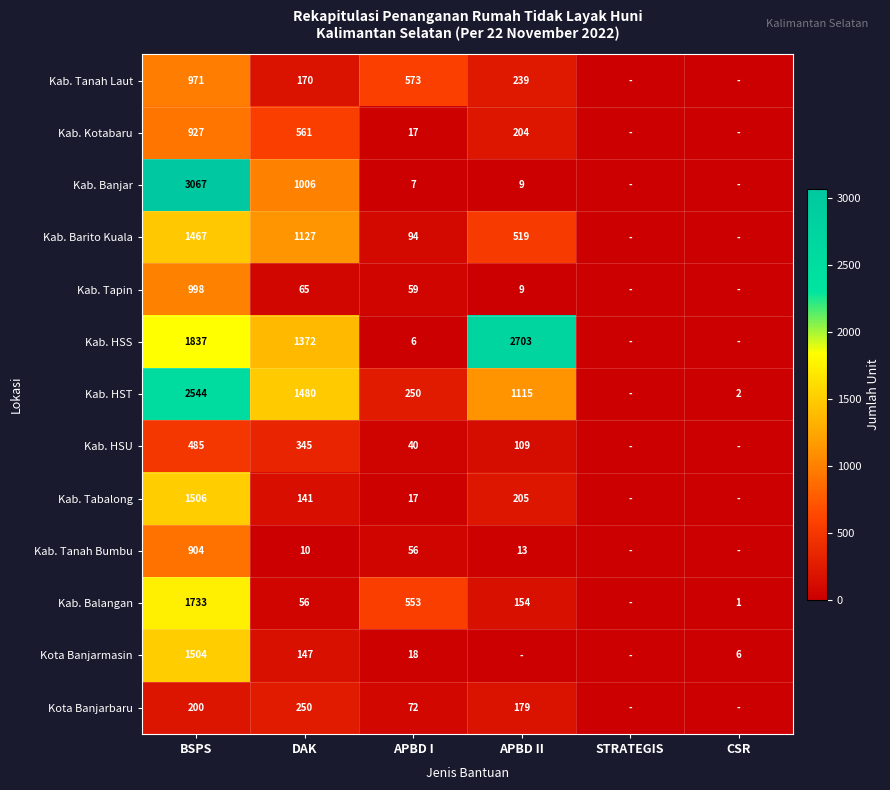

Is the value of Kab. HSS at APBD I greater than the value of Kota Banjarmasin at APBD I?

No